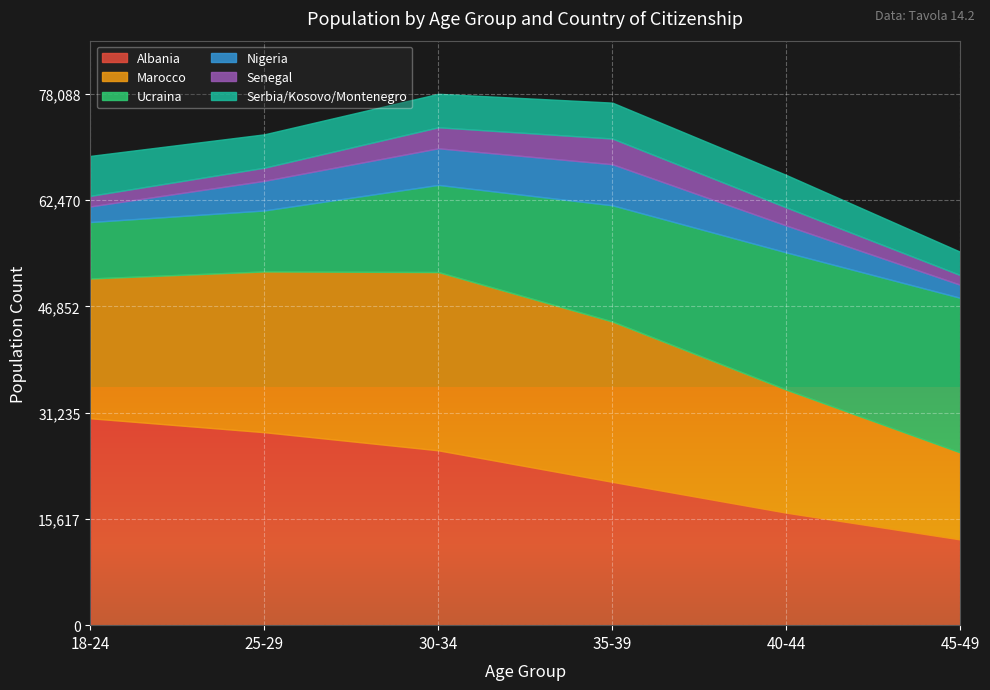

What is the minimum value for Ucraina?

8295